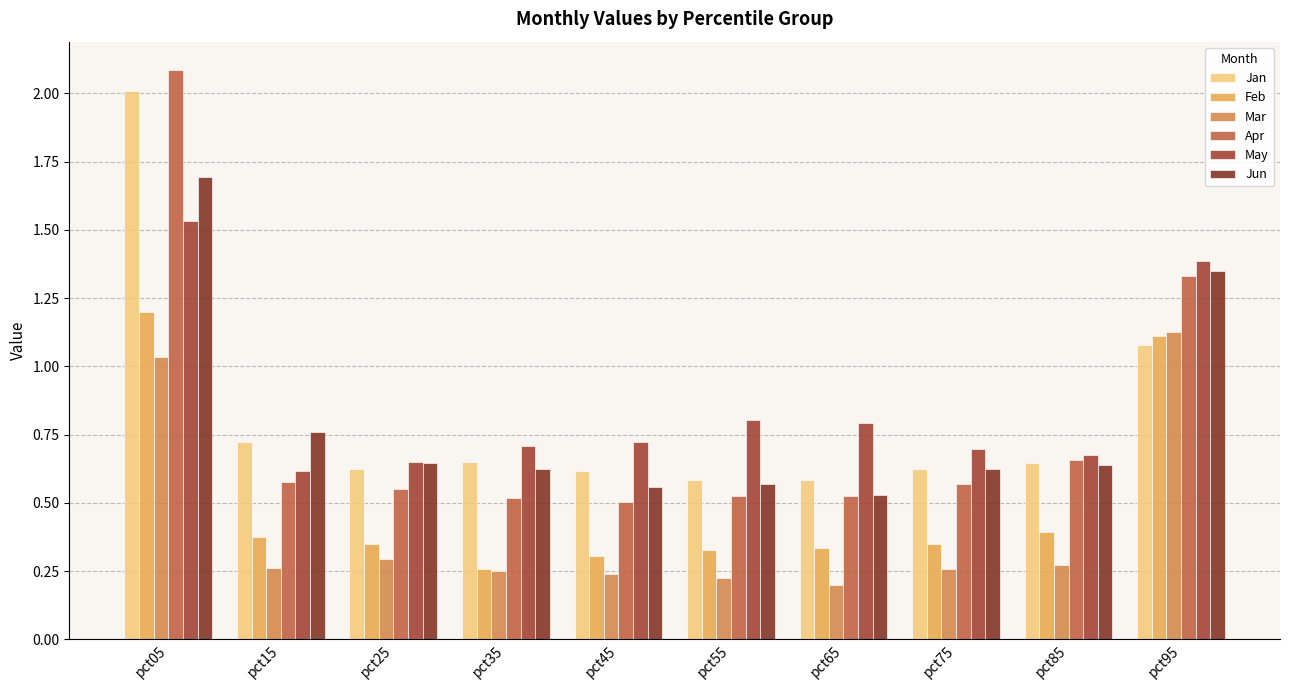

What are all the series names shown in the legend?

Jan, Feb, Mar, Apr, May, Jun